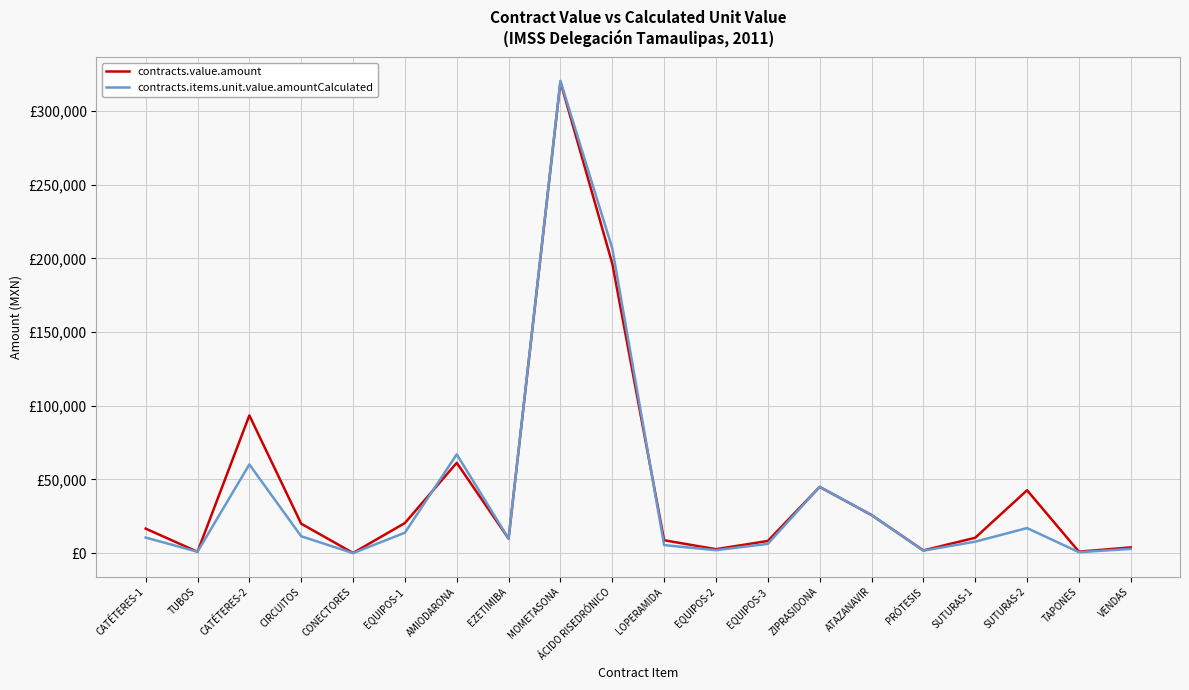

Reading left to right, transcribe all the data shown in this chart.

contracts.value.amount: 16674.4	970.5	93471.5	20010.0	164.3	20458.5	61303.2	9893.1	319735.6	196458.0	8779.8	2720.4	8294.0	44933.7	25909.7	1883.8	10472.5	42681.0	1033.6	3934.4
contracts.items.unit.value.amountCalculated: 10595.7	996.4	60190.0	11473.7	57.0	13883.7	67060.8	9925.8	320359.8	206767.3	5490.9	2061.1	6336.3	45036.4	25910.9	1745.8	7811.6	17040.9	683.0	2914.5